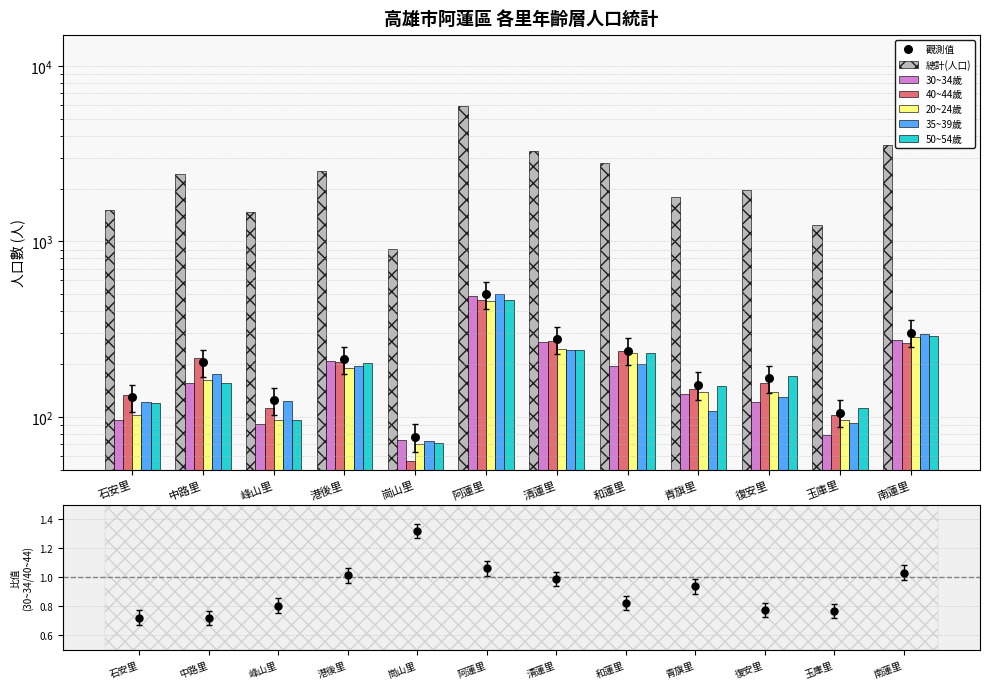

At how many categories does at least one series exceed 82?

11